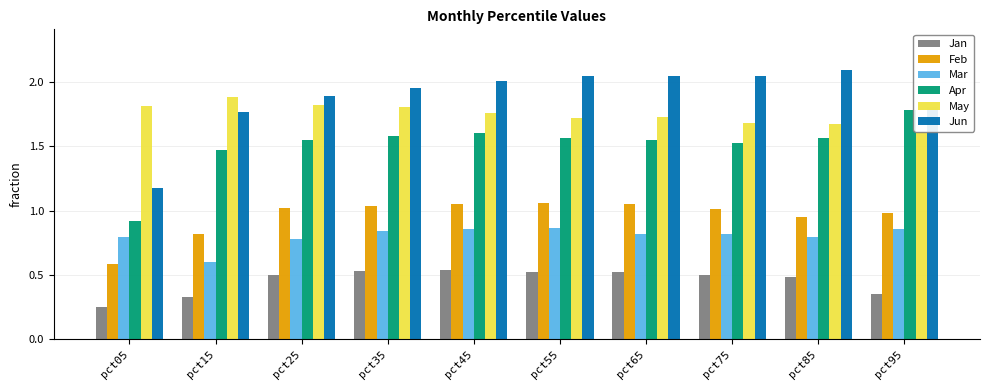

What is the highest value of the May series?

1.9